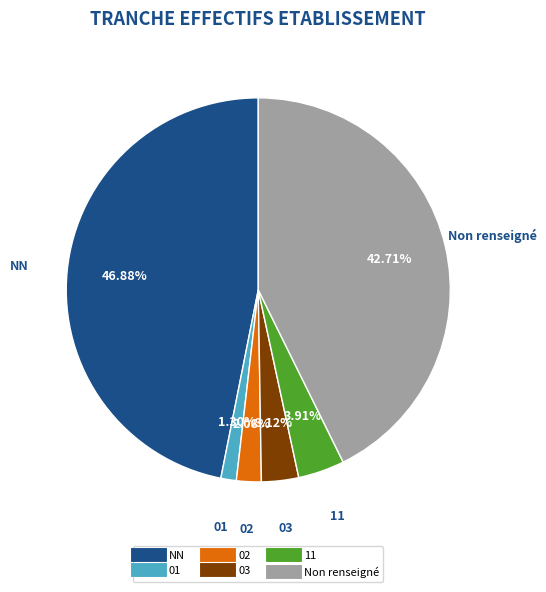

Does any single category account for the majority?

No